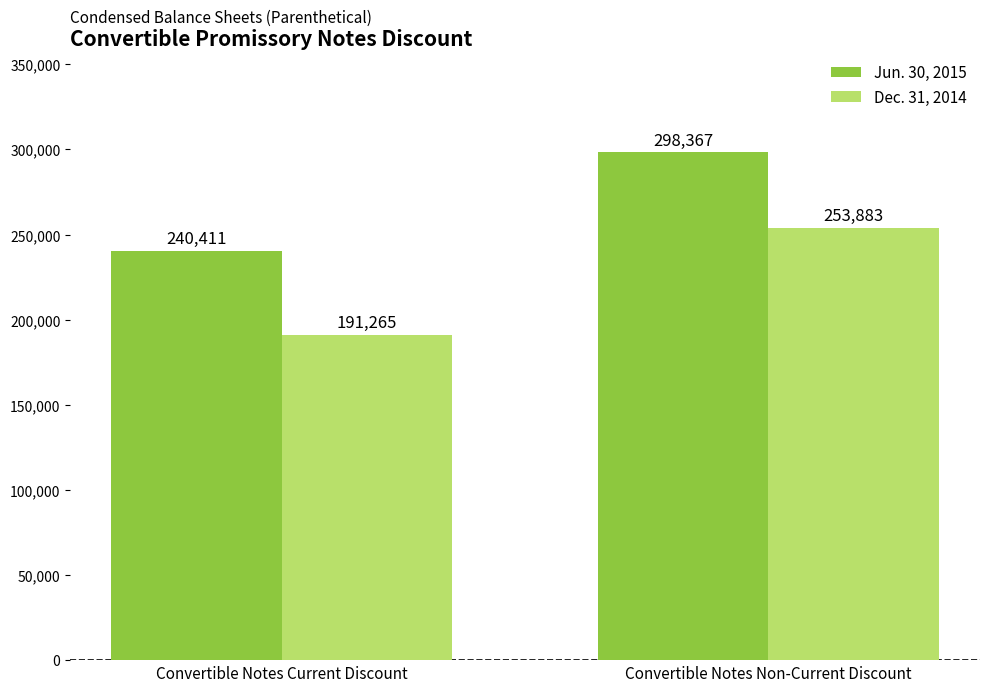

Are the bars grouped side by side (vs. stacked)?

Yes